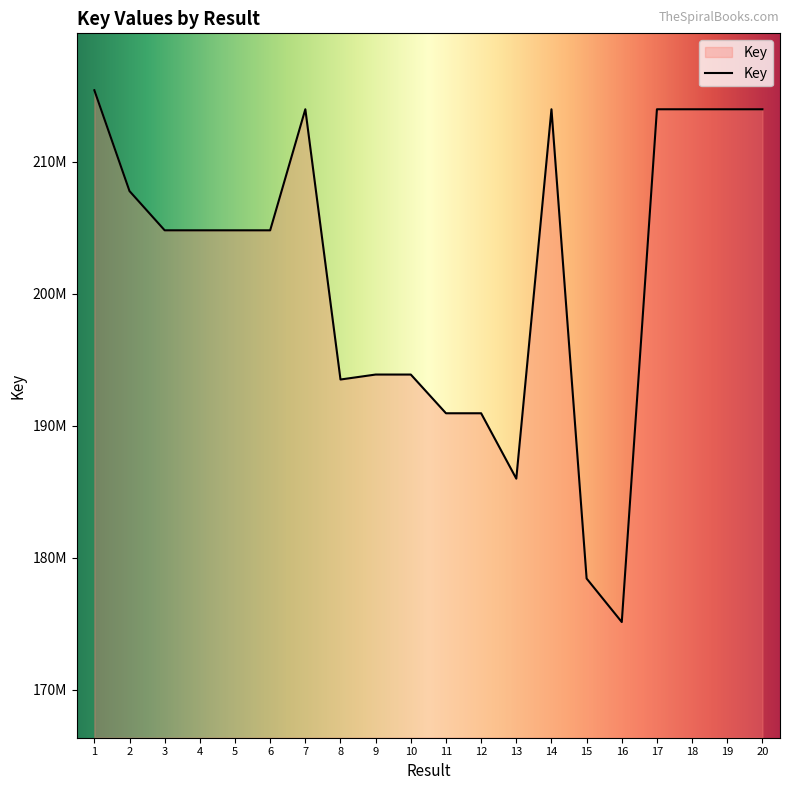

Does the chart have visible grid lines?

No